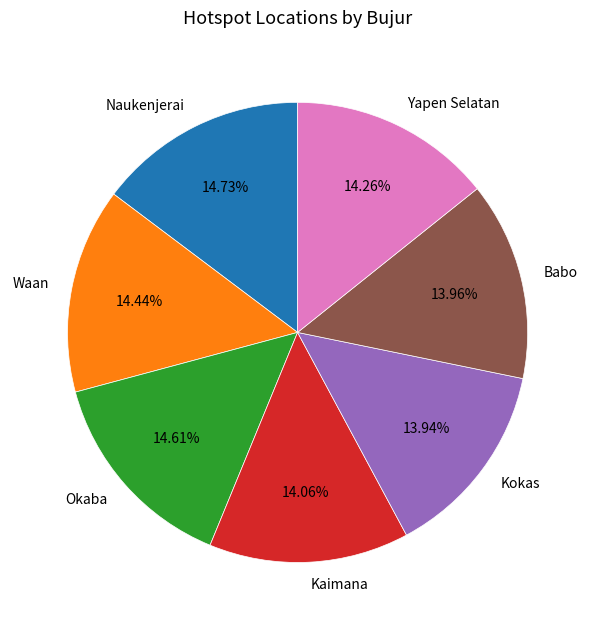

Does any single category account for the majority?

No